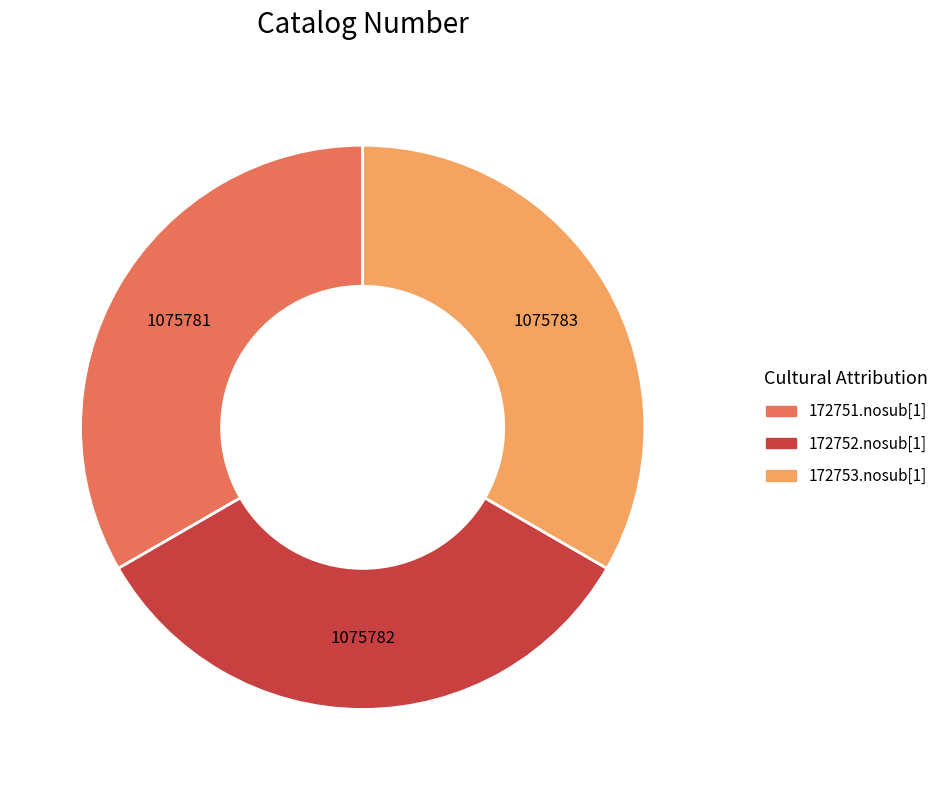

Approximately how many times larger is the value at 172751.nosub[1] compared to 172752.nosub[1]?

1.0